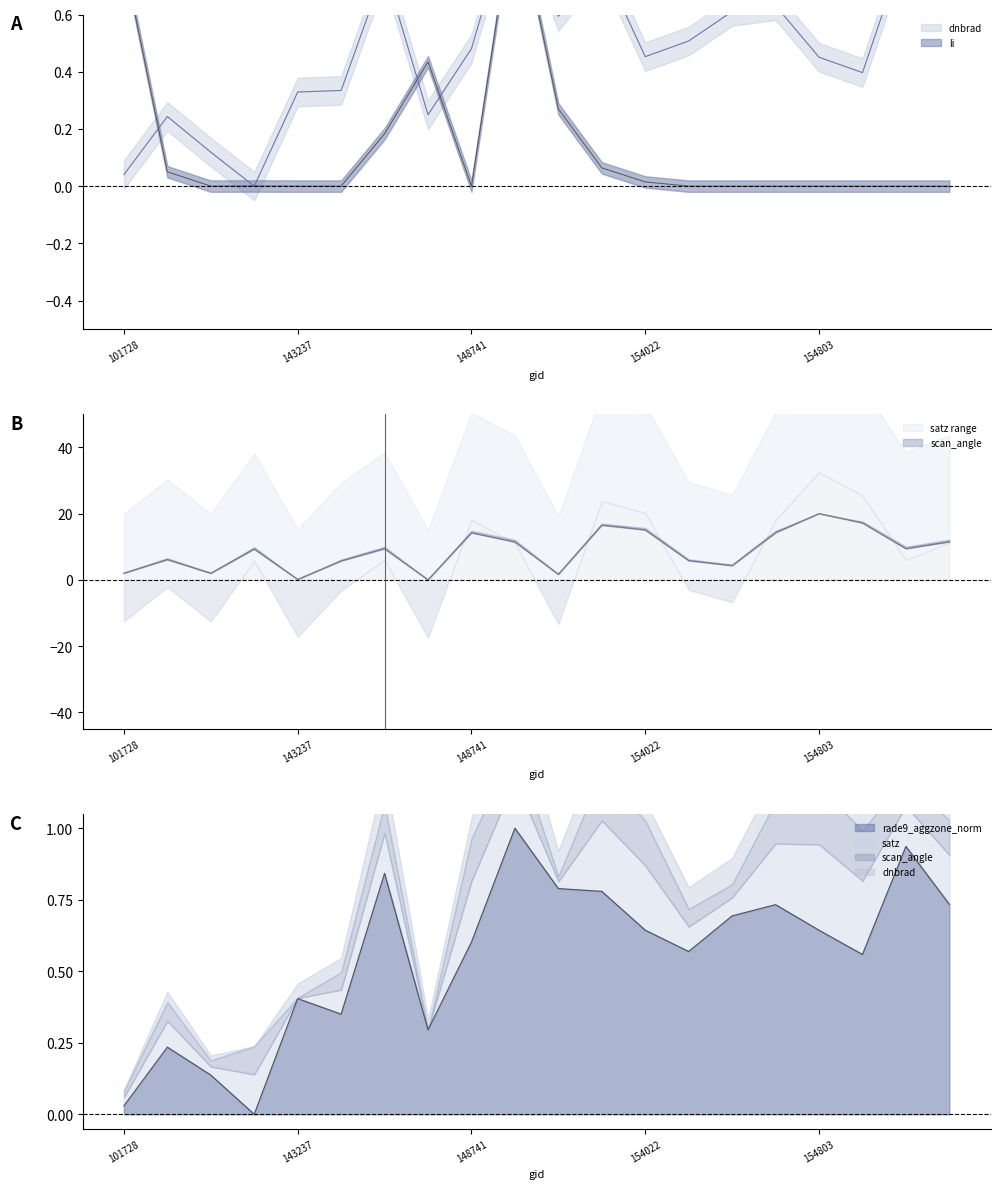

Does the chart have visible grid lines?

No